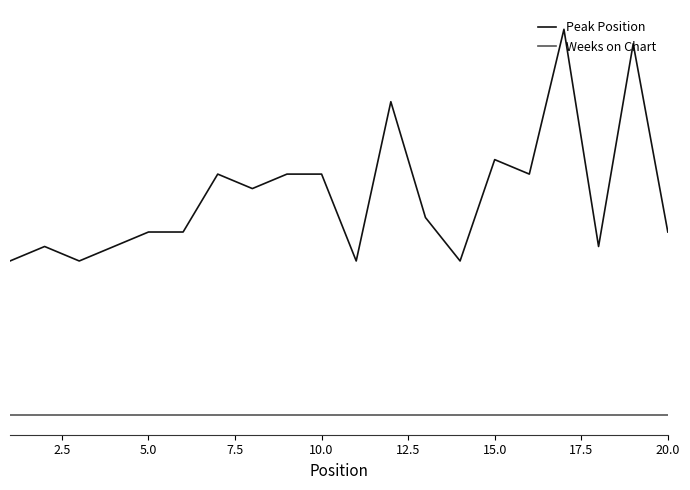

Which series has the largest total across all categories?

Peak Position